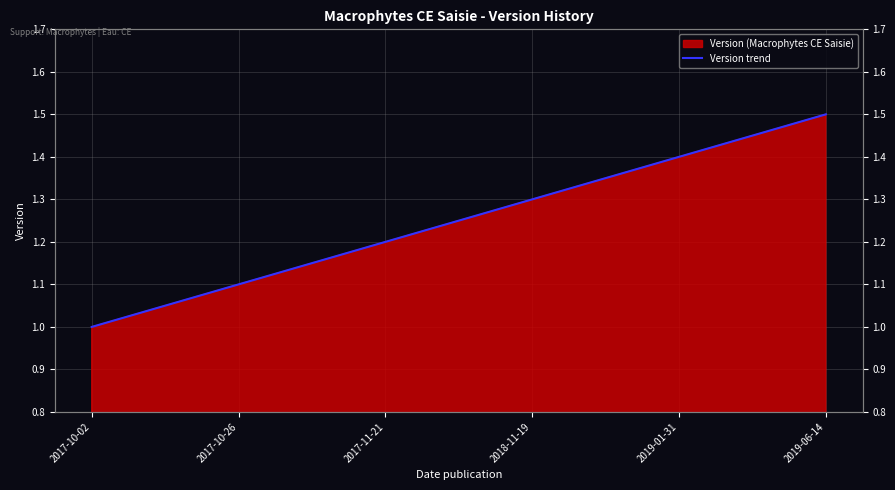

Read the value at 2019-01-31.

1.4